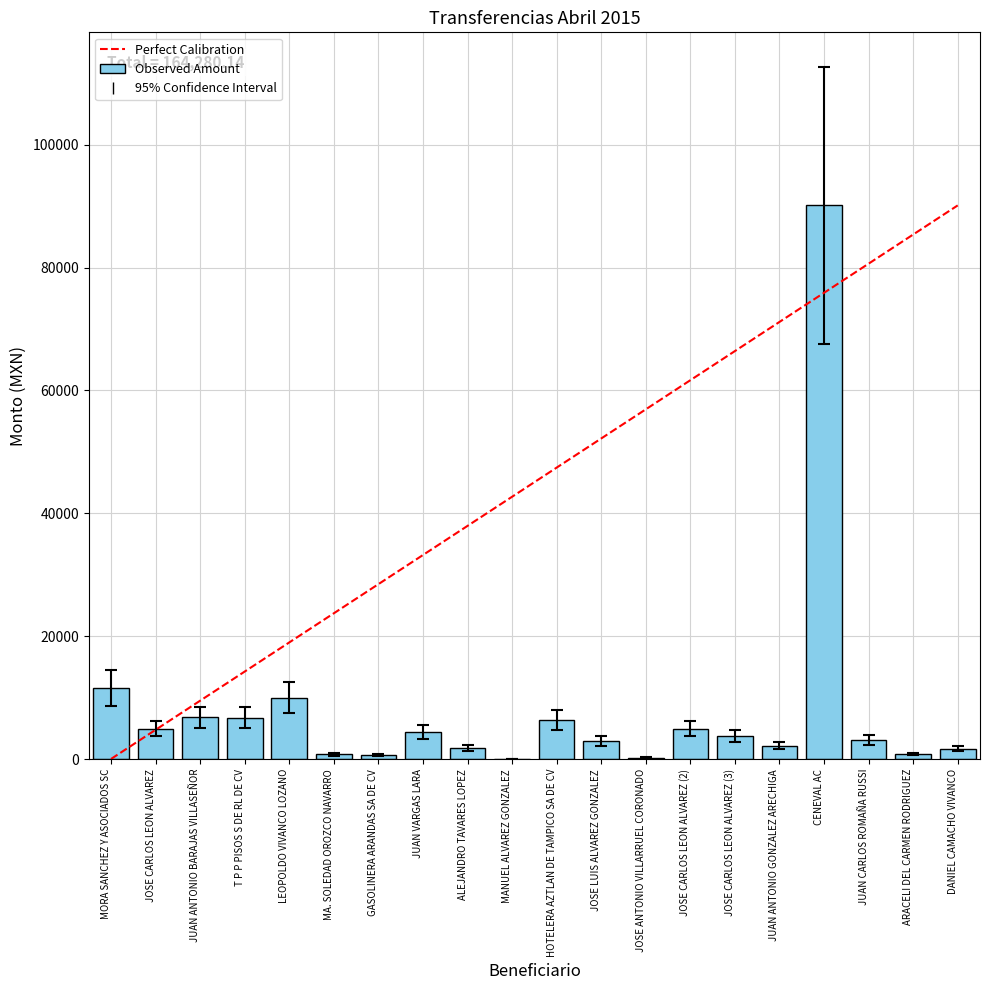

What value does the data have at JOSE LUIS ALVAREZ GONZALEZ?

2958.0